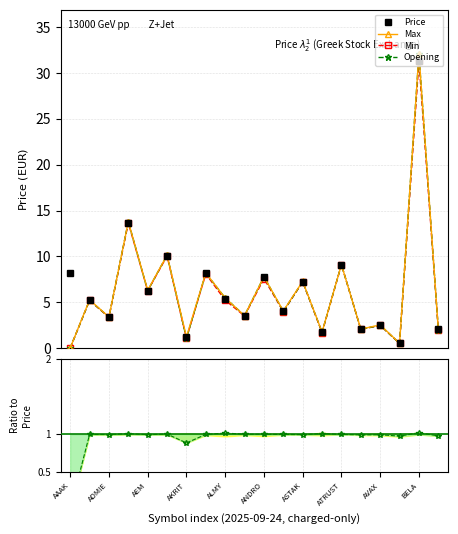

How many values in the Opening series exceed 5?

10